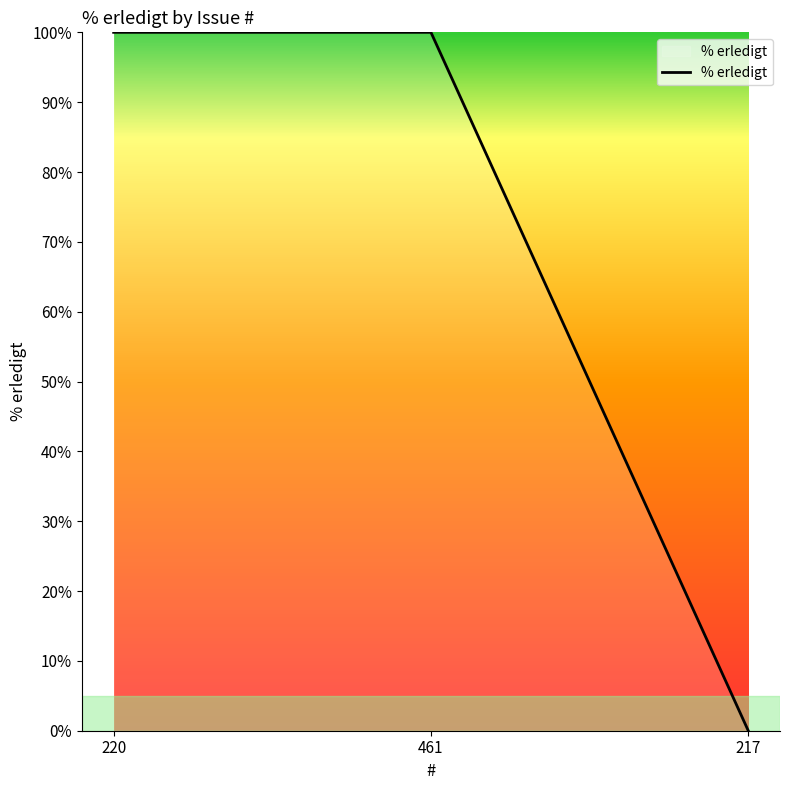

Reading left to right, what are all the values shown in this chart?

220=100	461=100	217=0